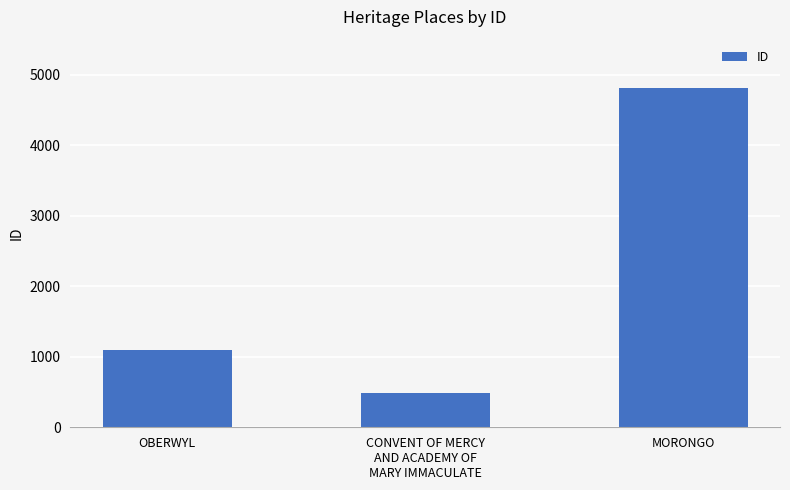

List the labels in order of value, smallest first.

CONVENT OF MERCY
AND ACADEMY OF
MARY IMMACULATE, OBERWYL, MORONGO